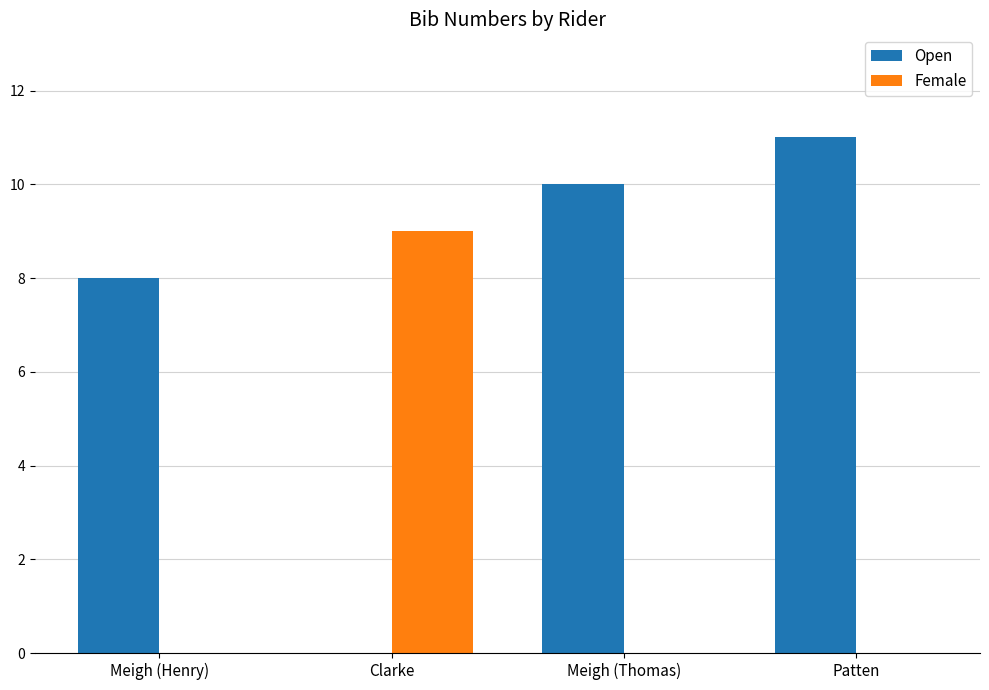

Between Clarke and Patten, which series saw the biggest shift?

Open